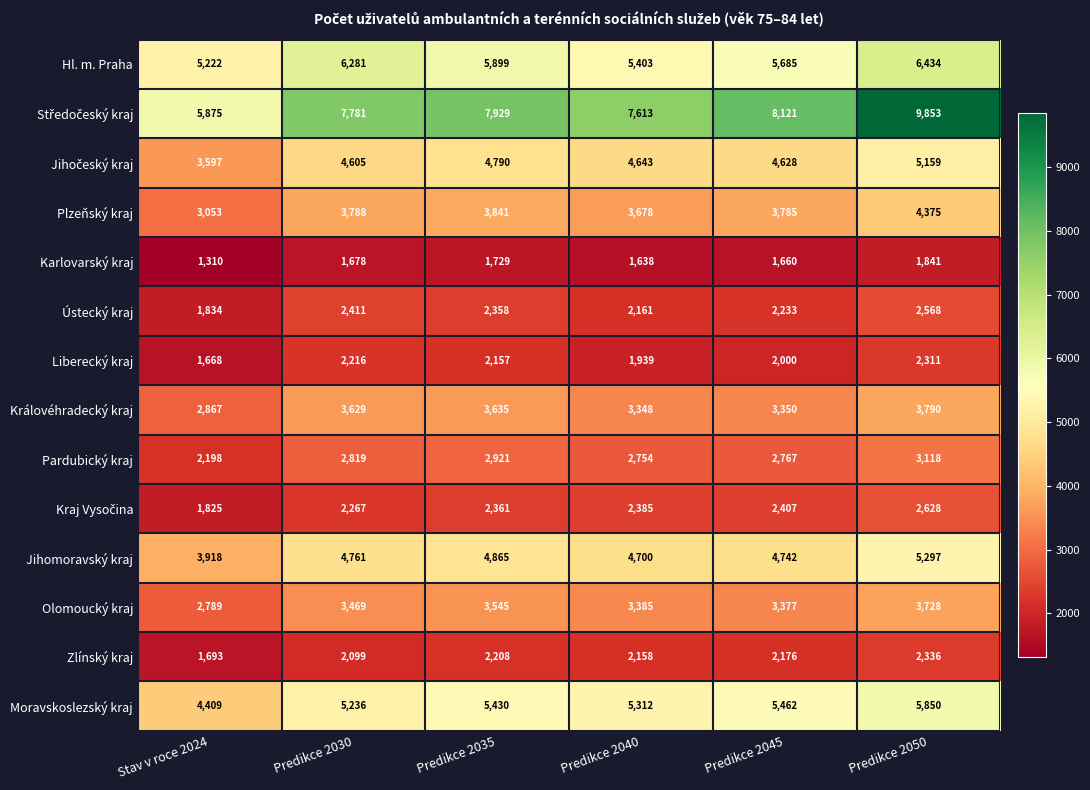

Is it true that Hl. m. Praha equals 1908 at Predikce 2045?

False